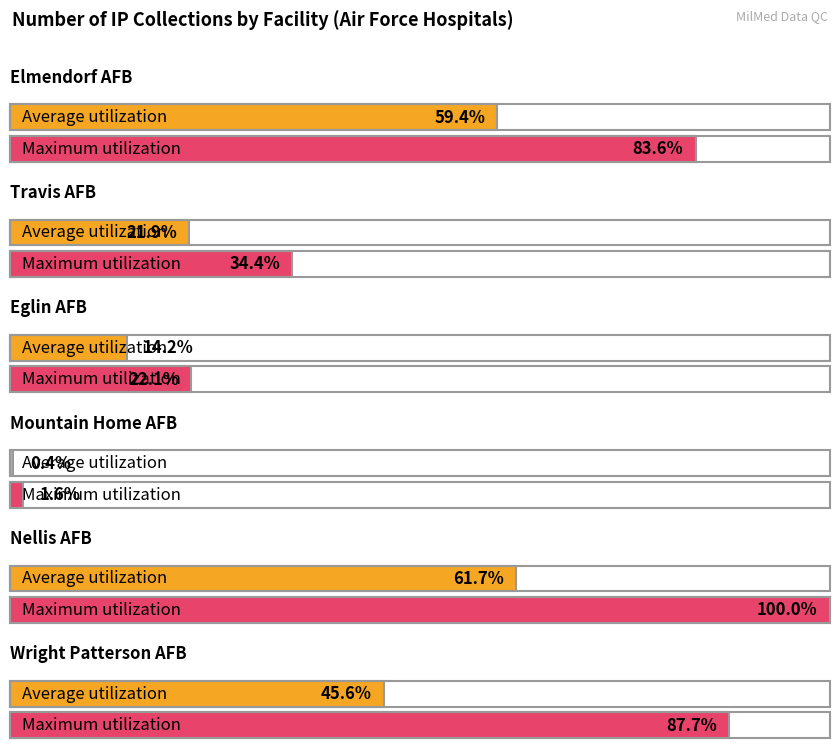

What position from the right is Eglin AFB?

4